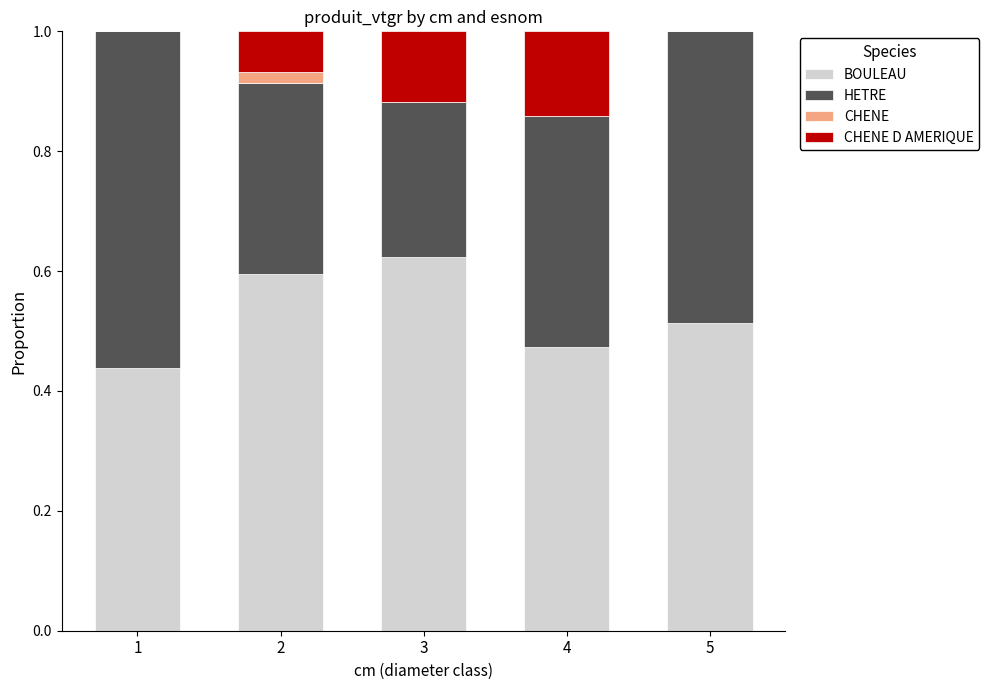

At which label does BOULEAU reach its peak?

3